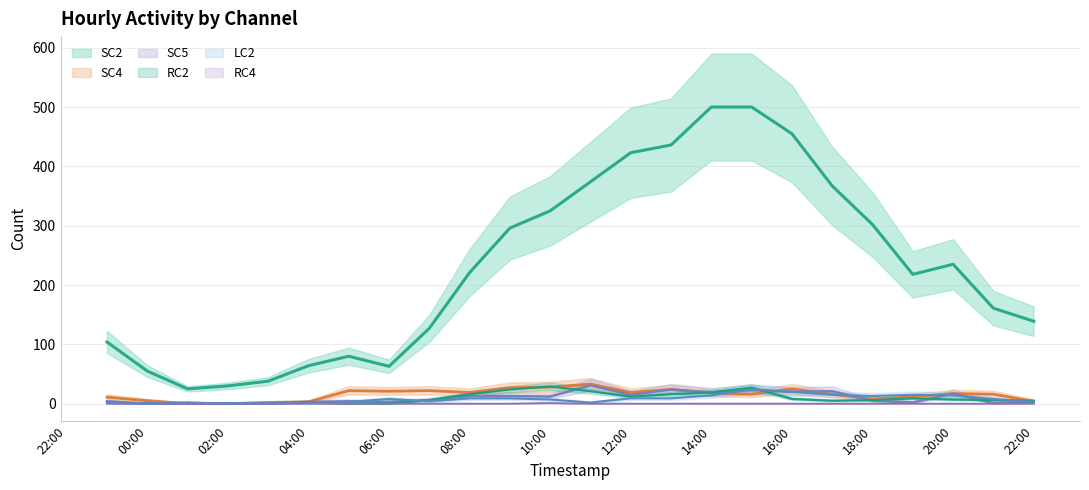

What is the label of the 3rd point from the left?

2023-12-09T01:00:00Z